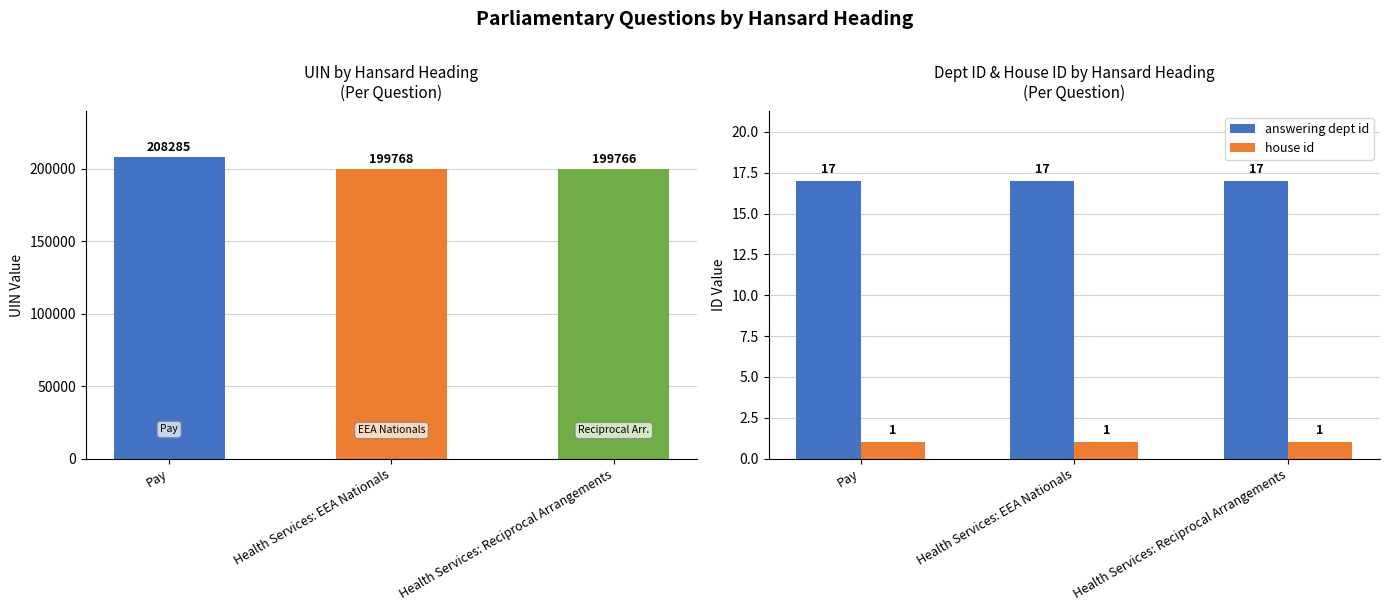

What is the average value of the answering dept id series?

17